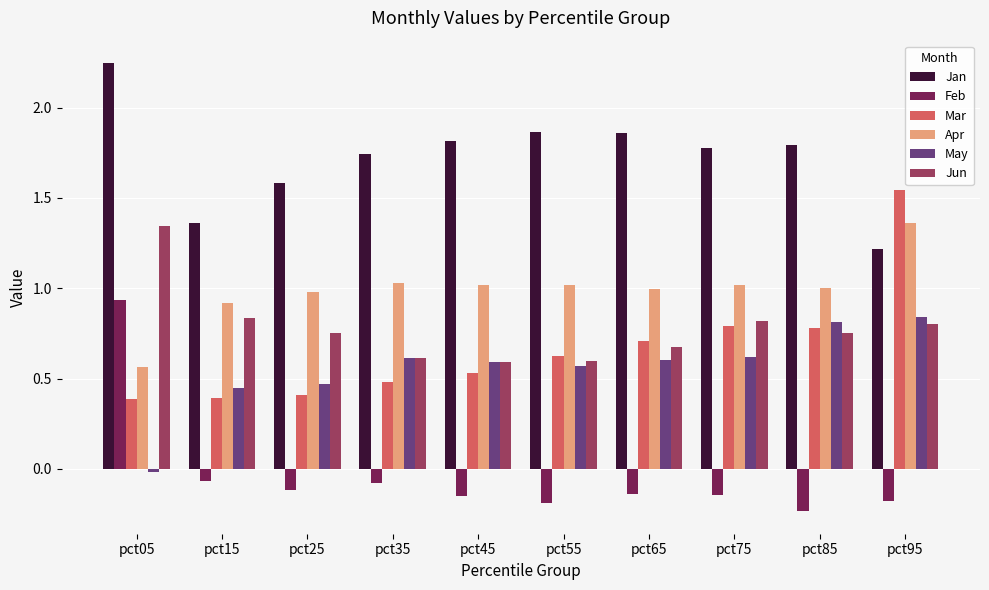

What is the sum of all Jun values?

7.8